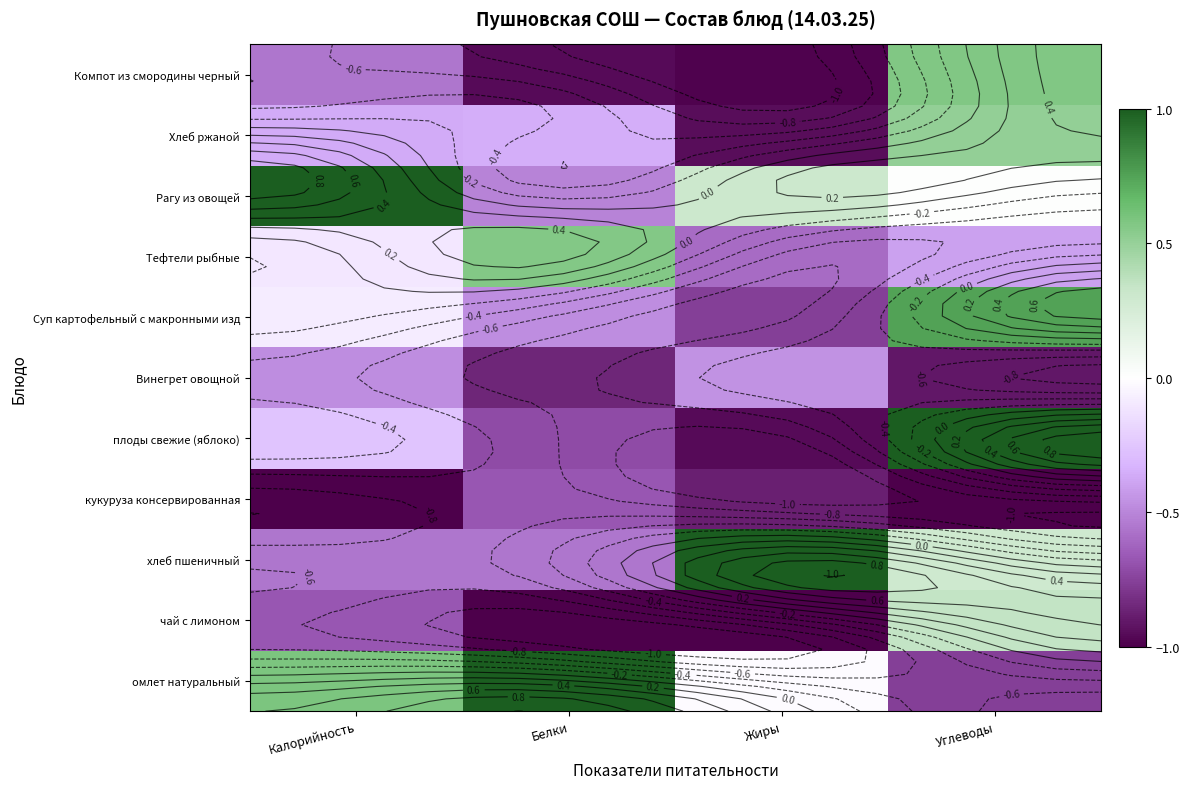

What is the minimum value for Винегрет овощной?

-0.9